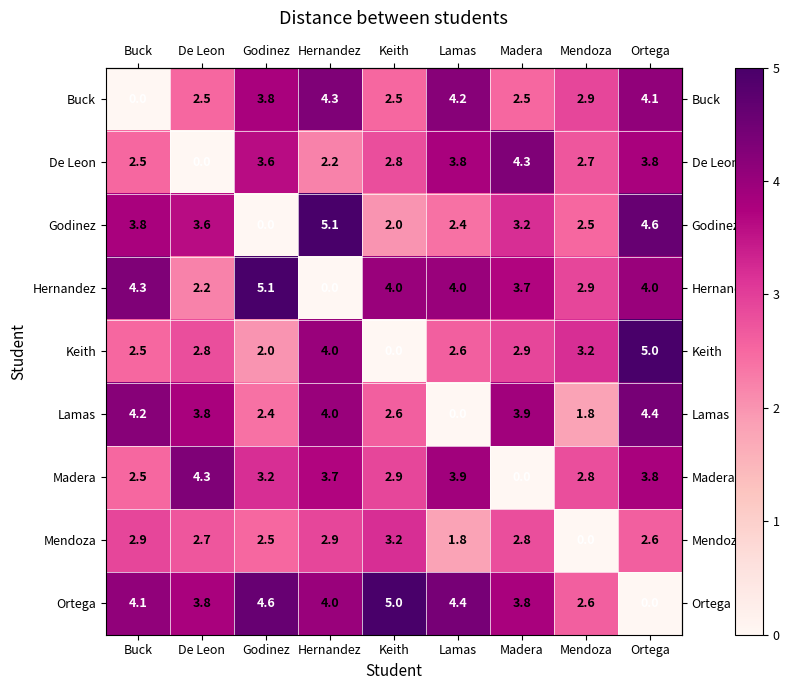

Where does the Mendoza series first go above 2?

Buck